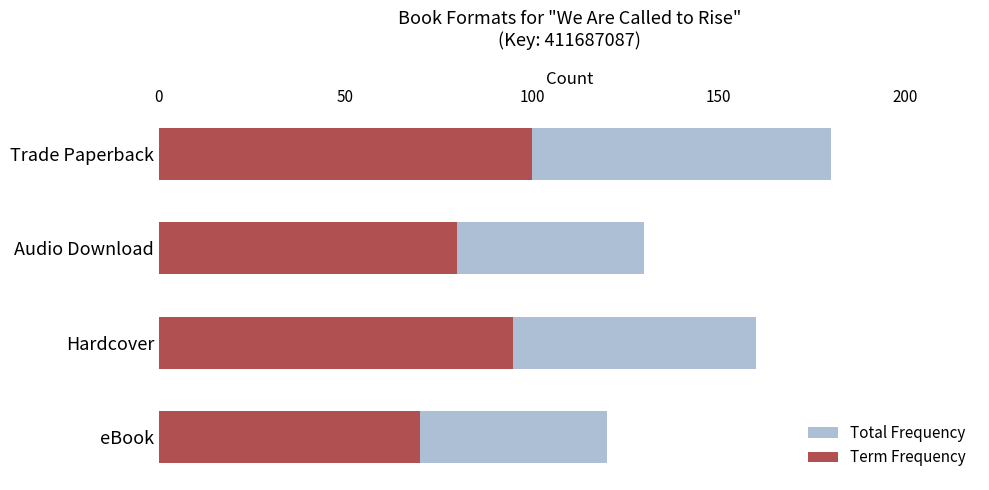

What is the greatest value displayed?

180